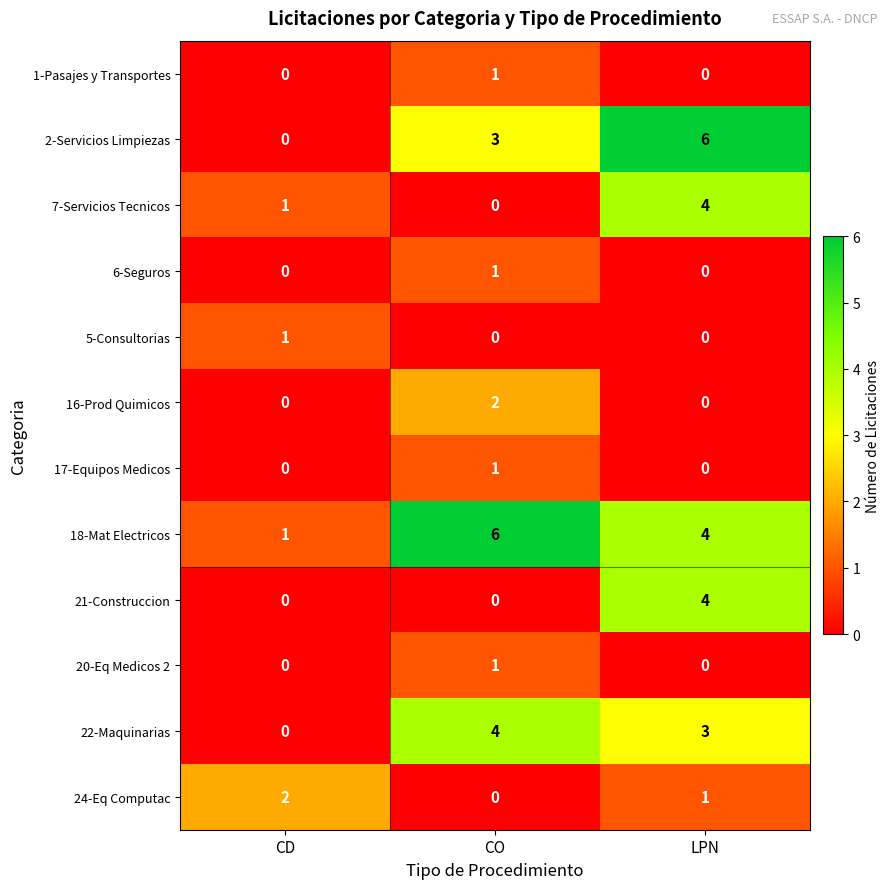

Is it true that 6-Seguros equals 1 at CO?

True